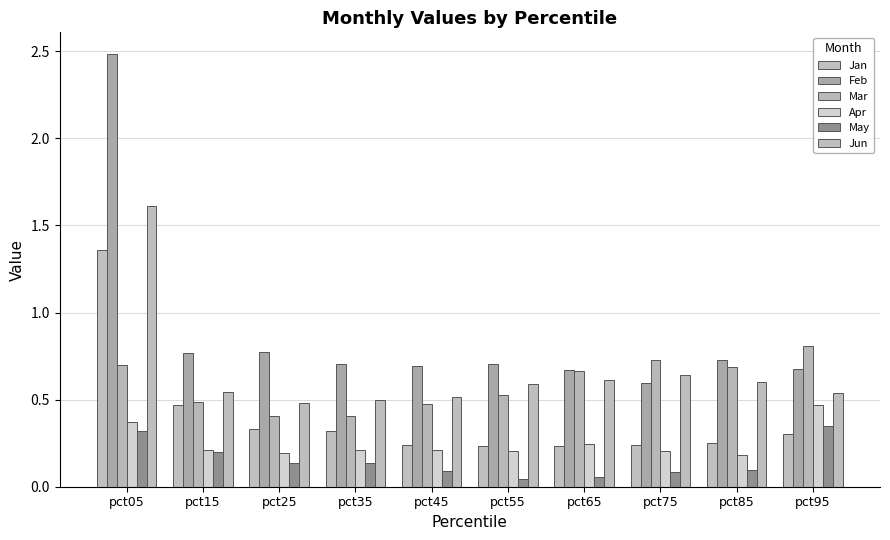

Count the Apr values in the range 0 to 1.

10